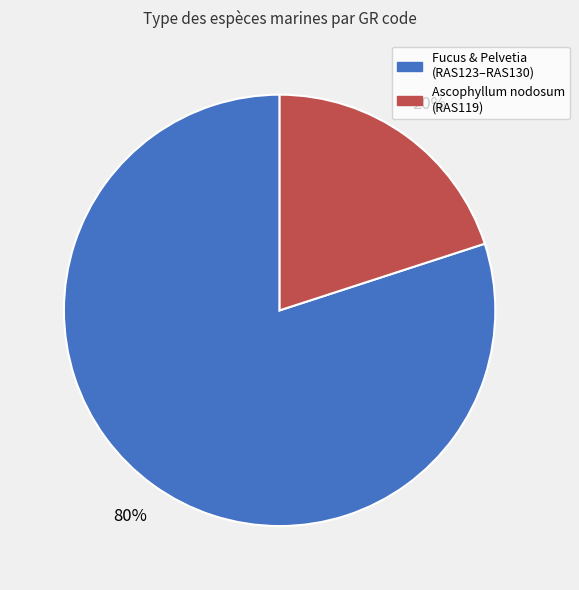

Which has a higher value, Fucus & Pelvetia (RAS123–RAS130) or Ascophyllum nodosum (RAS119)?

Fucus & Pelvetia (RAS123–RAS130)